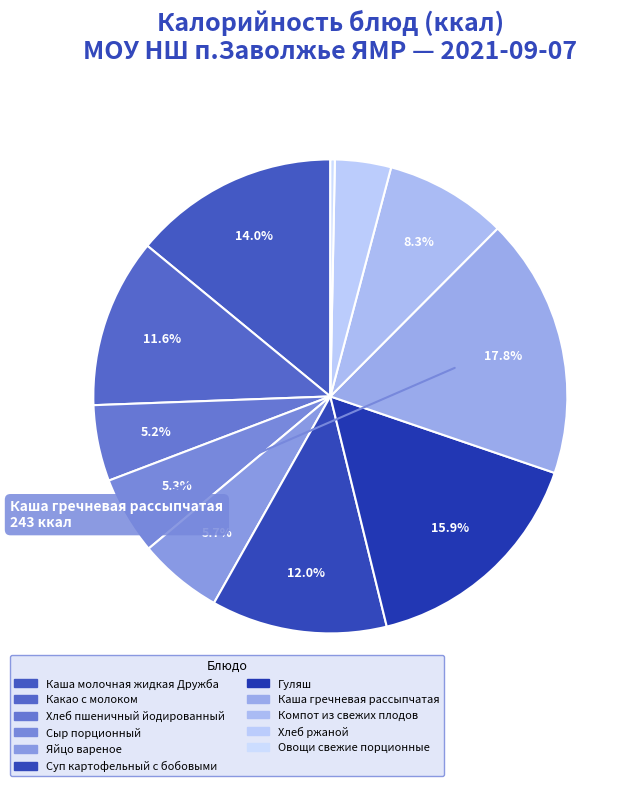

Count the number of slices in the pie.

11